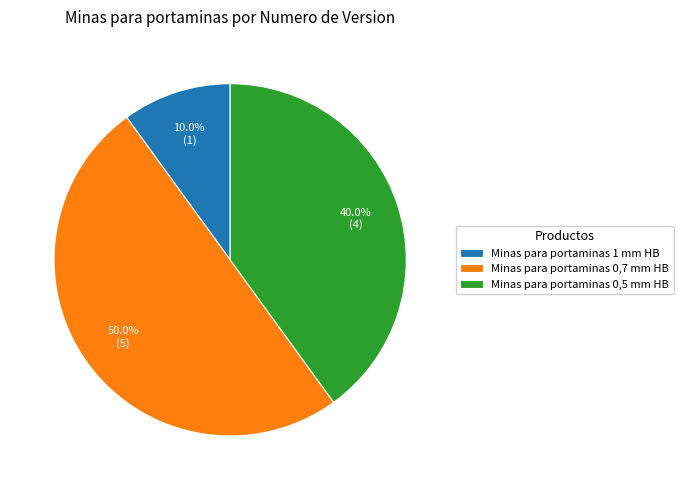

How many slices are in this pie chart?

3